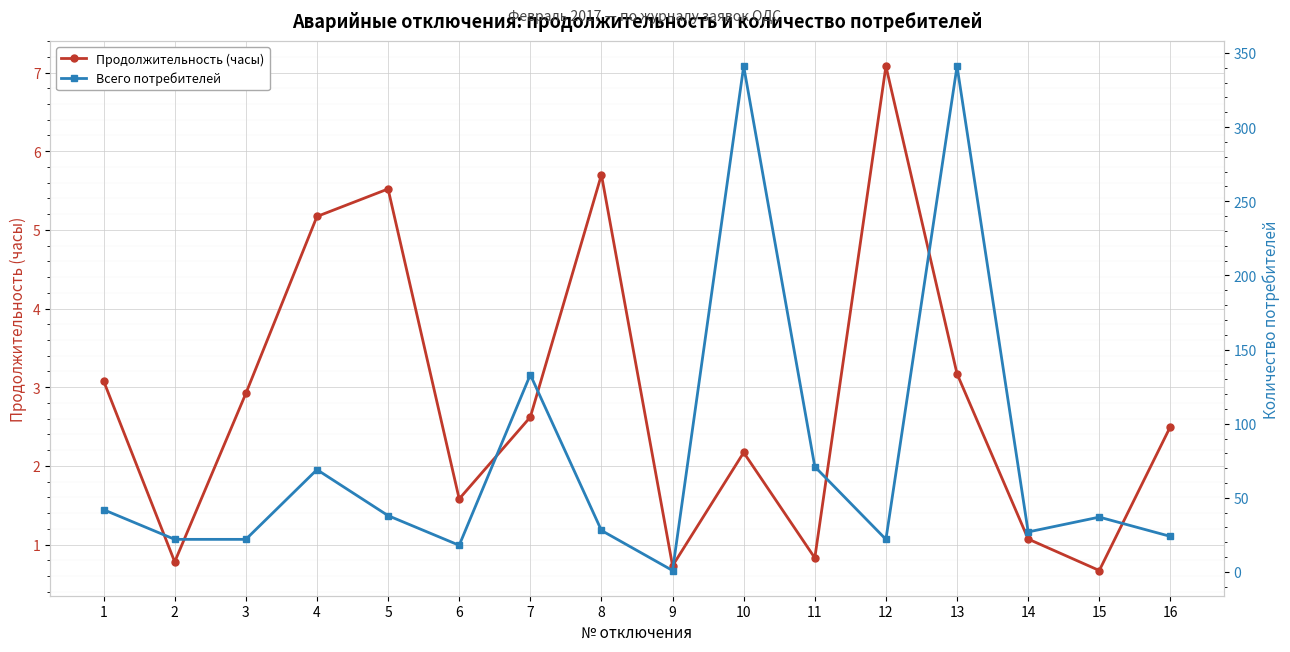

What is the difference between the highest and lowest values at 12?

14.9